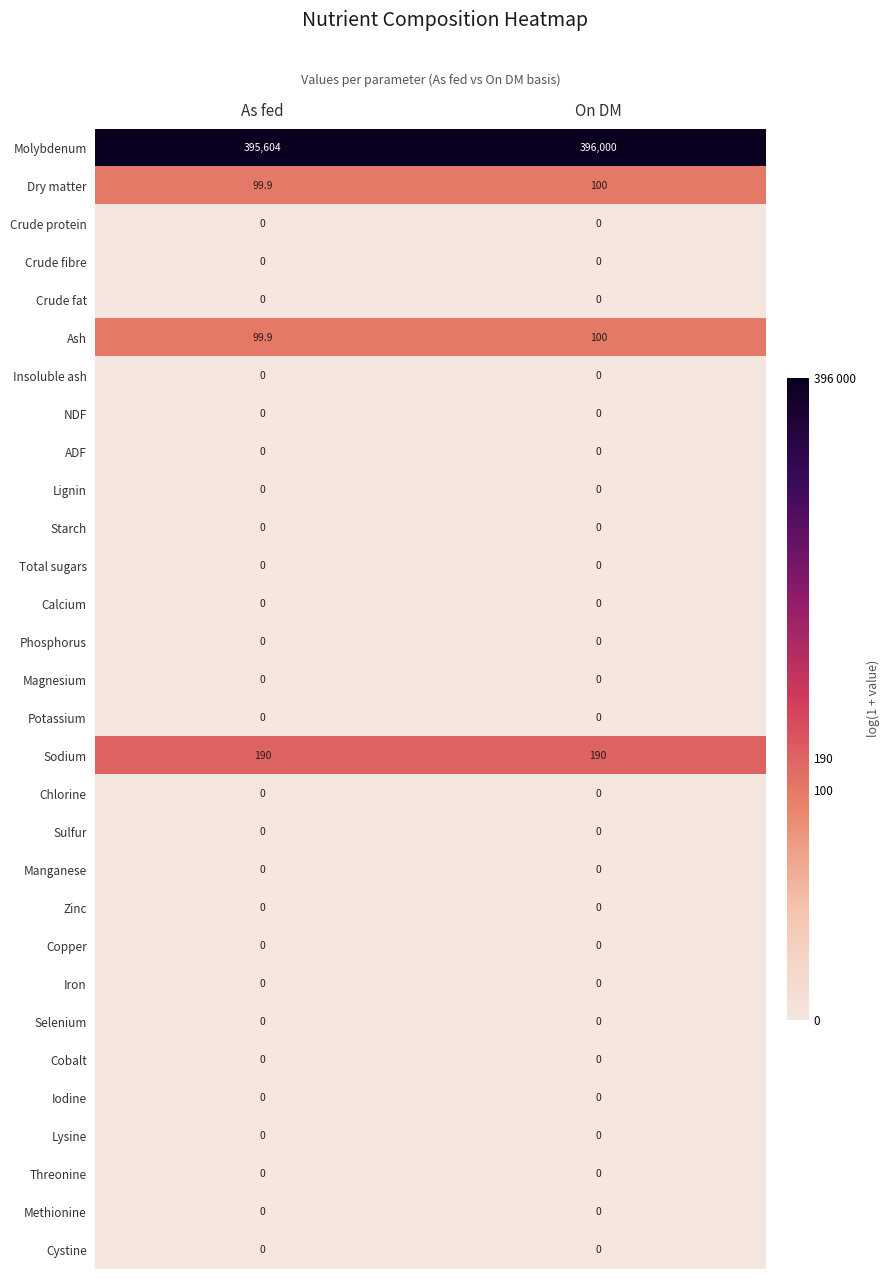

What is the average value of the Molybdenum series?

395802.0